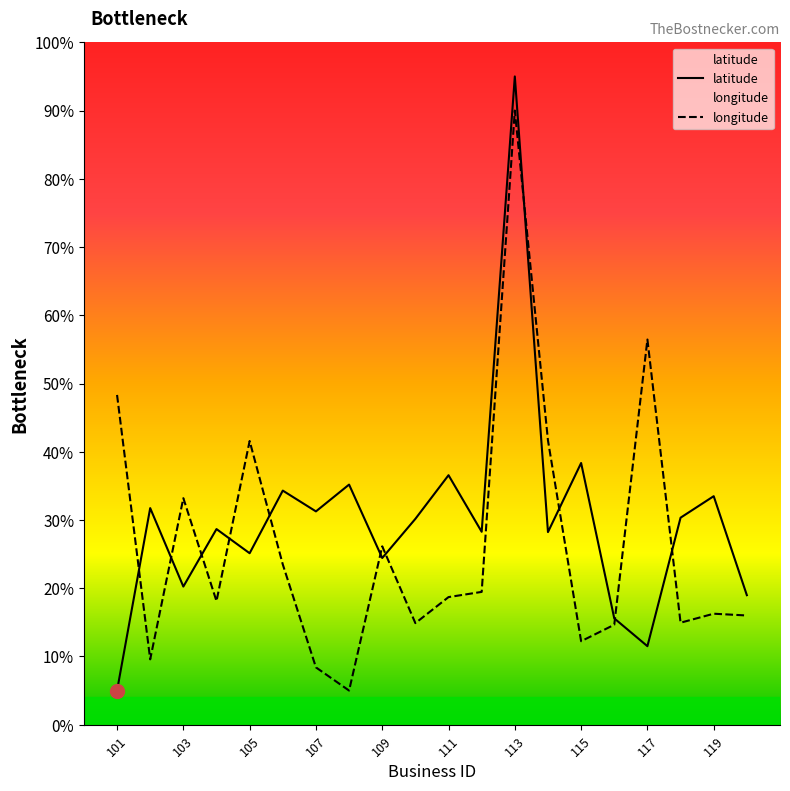

At which label is longitude closest to 47?

101